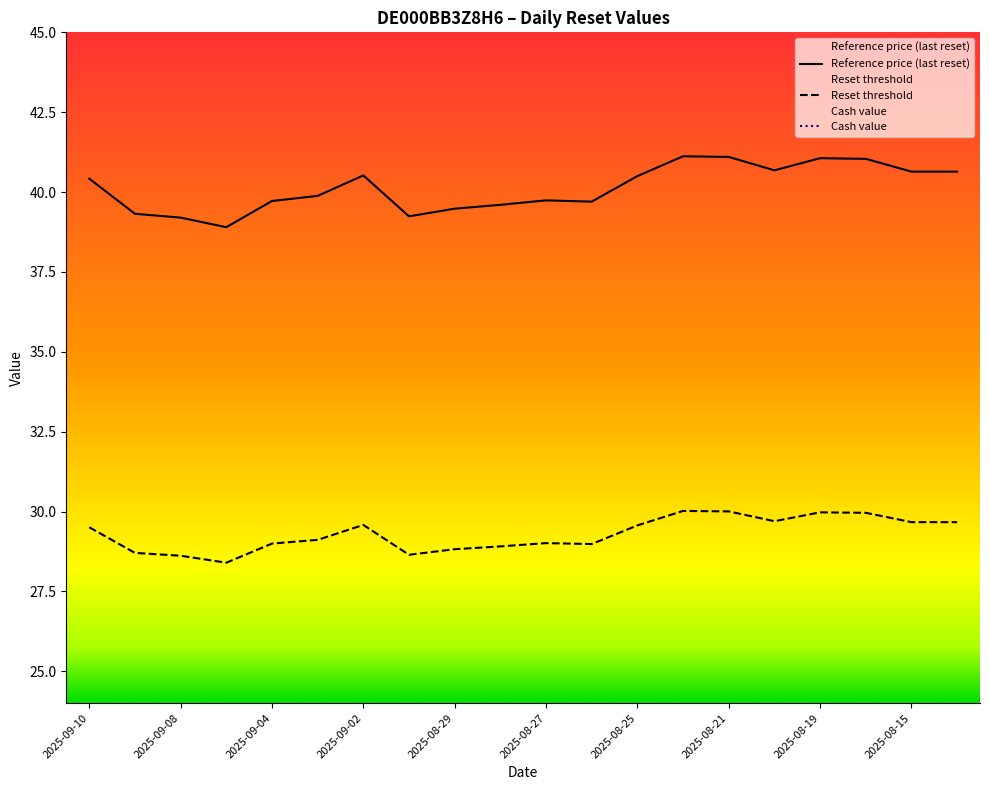

What is the difference between the highest and lowest values at 2025-09-09?

33.5